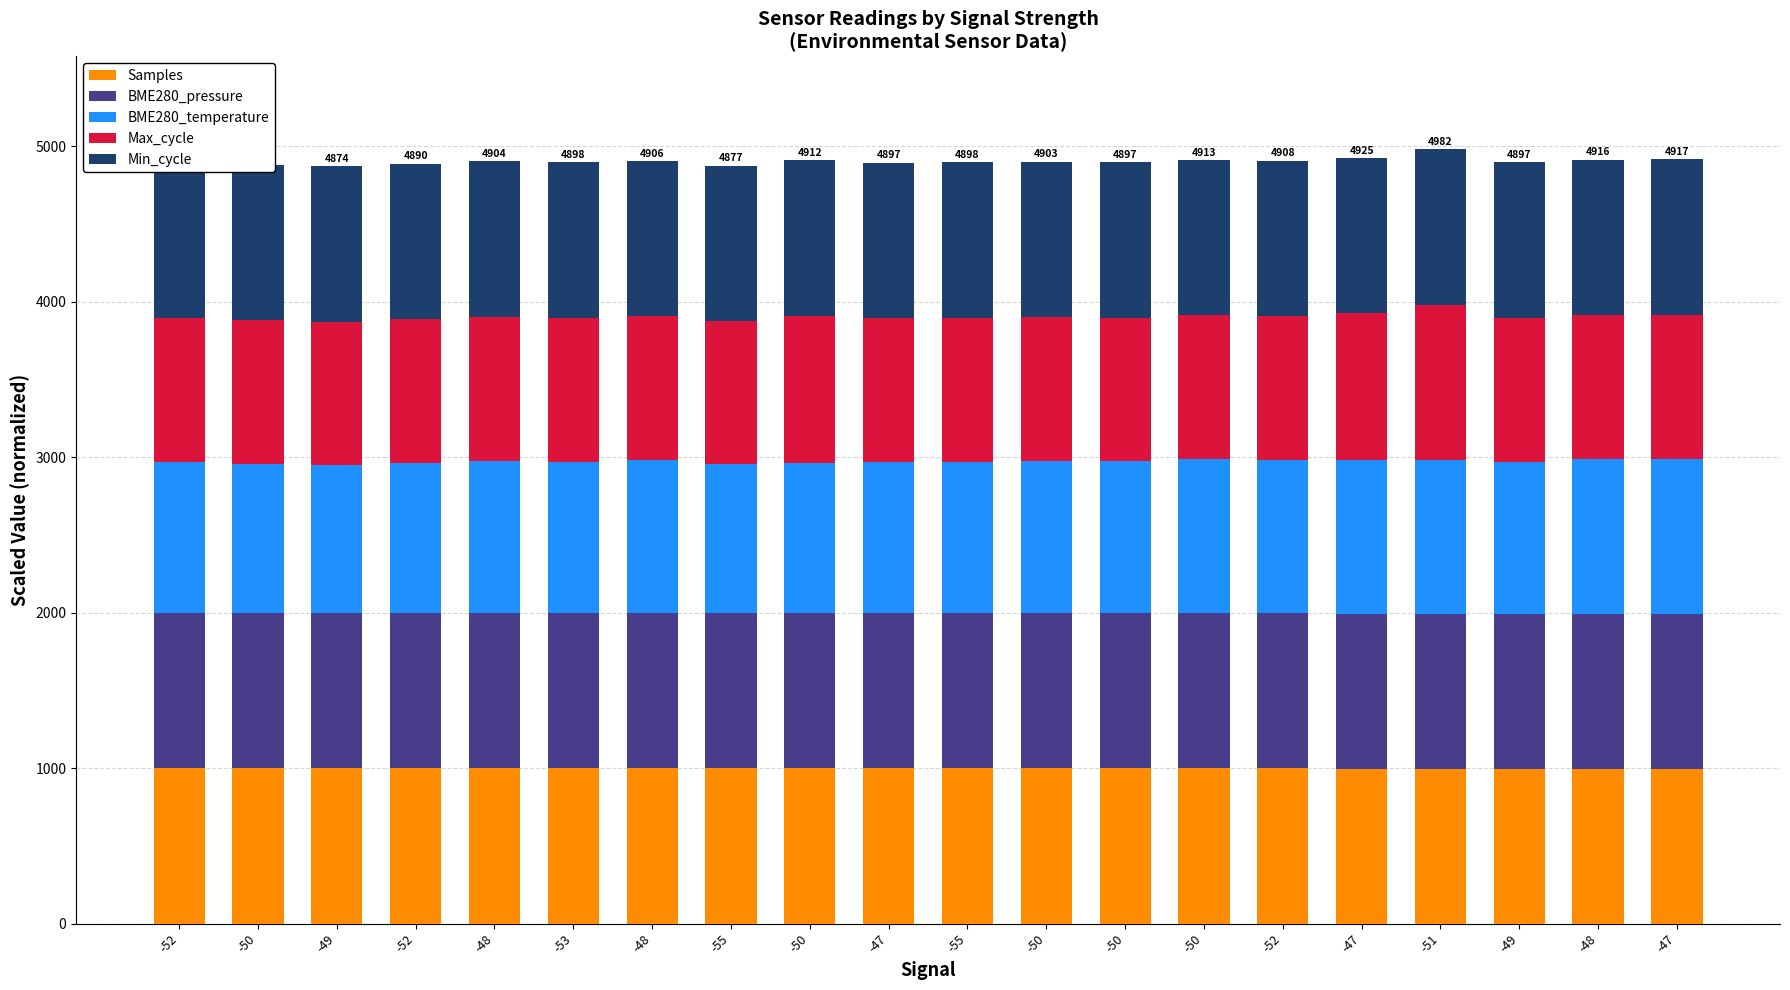

At which category is the sum across all series the highest?

-51